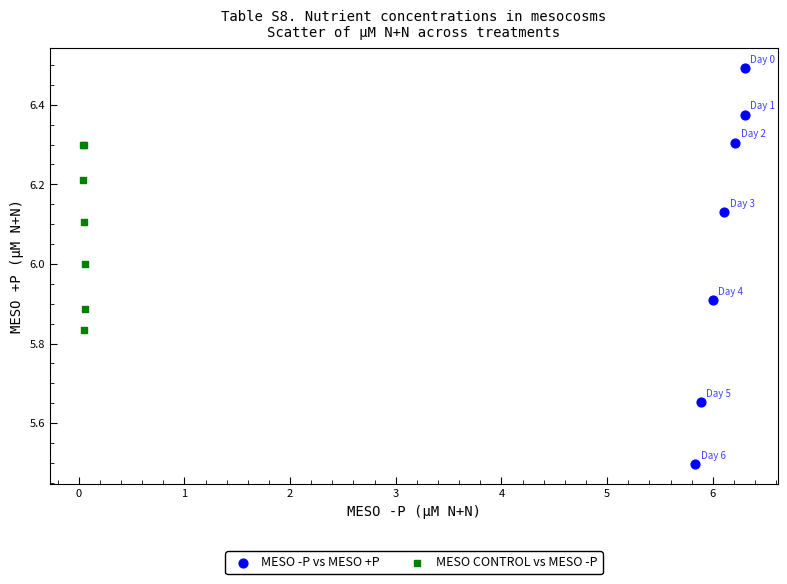

What are all the series names shown in the legend?

MESO -P vs MESO +P, MESO CONTROL vs MESO -P